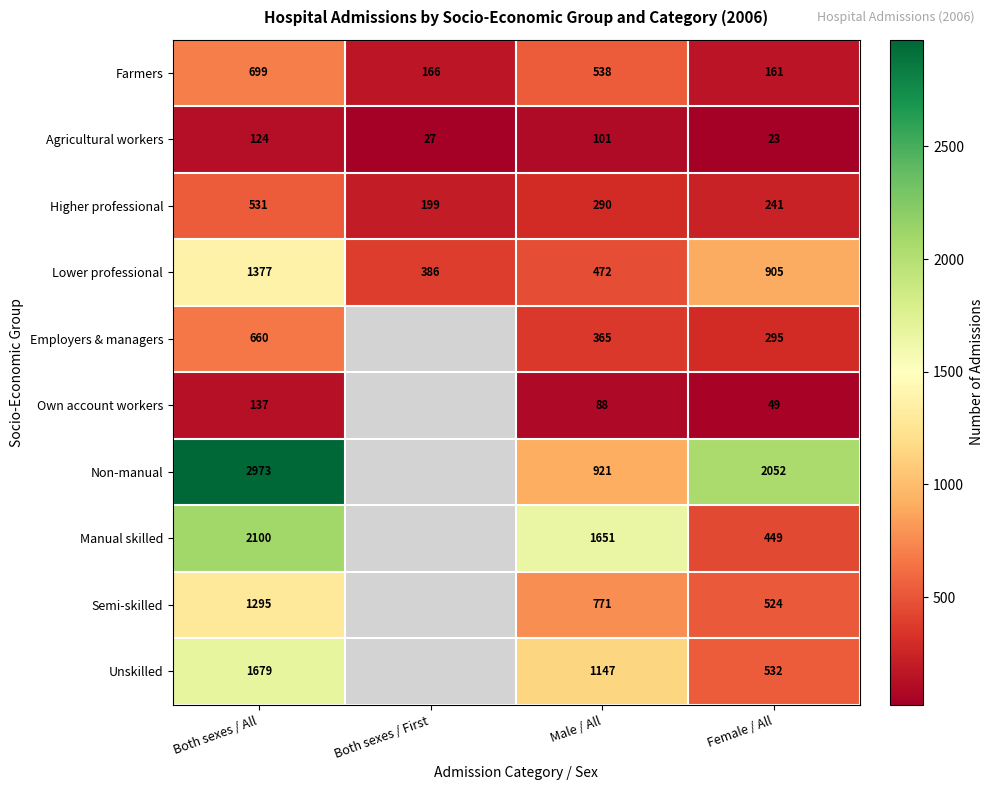

At which category is the sum across all series the highest?

Both sexes / All